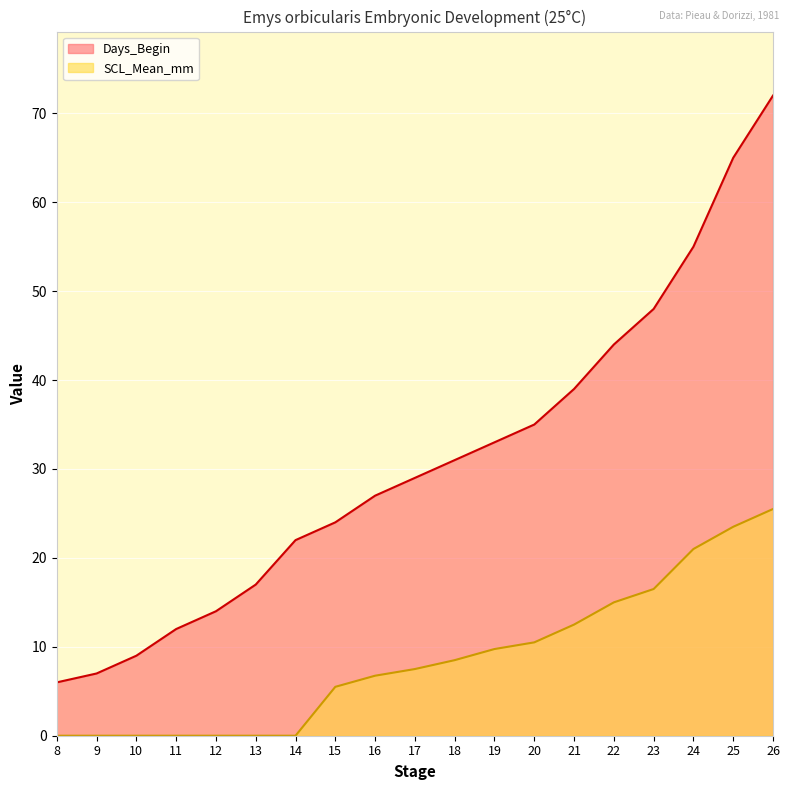

True or false: Days_Begin has a value of 55.0 at 24.

True